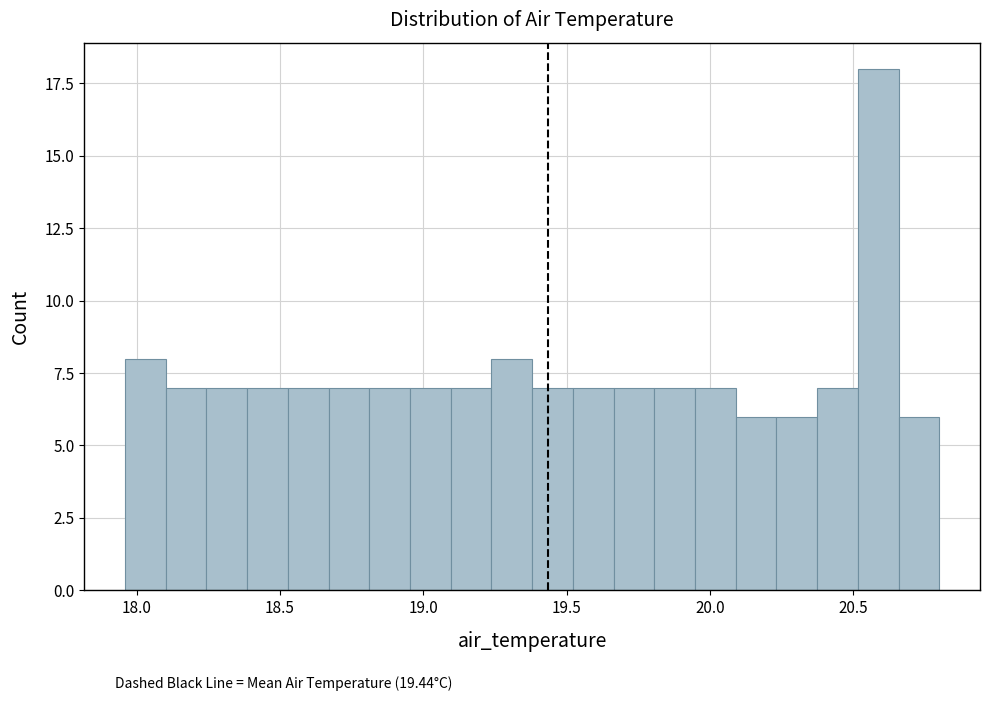

Around what value on the x-axis is the tallest bar? Give the approximate position of its centre, as read against the axis.

20.60